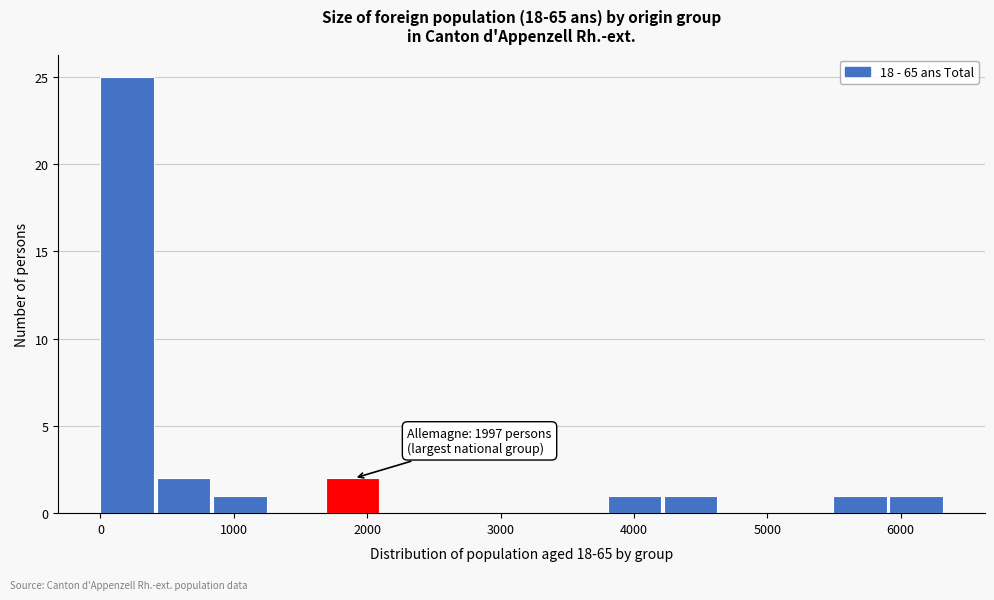

Over which range of the x-axis is the bar tallest?

0 to 400